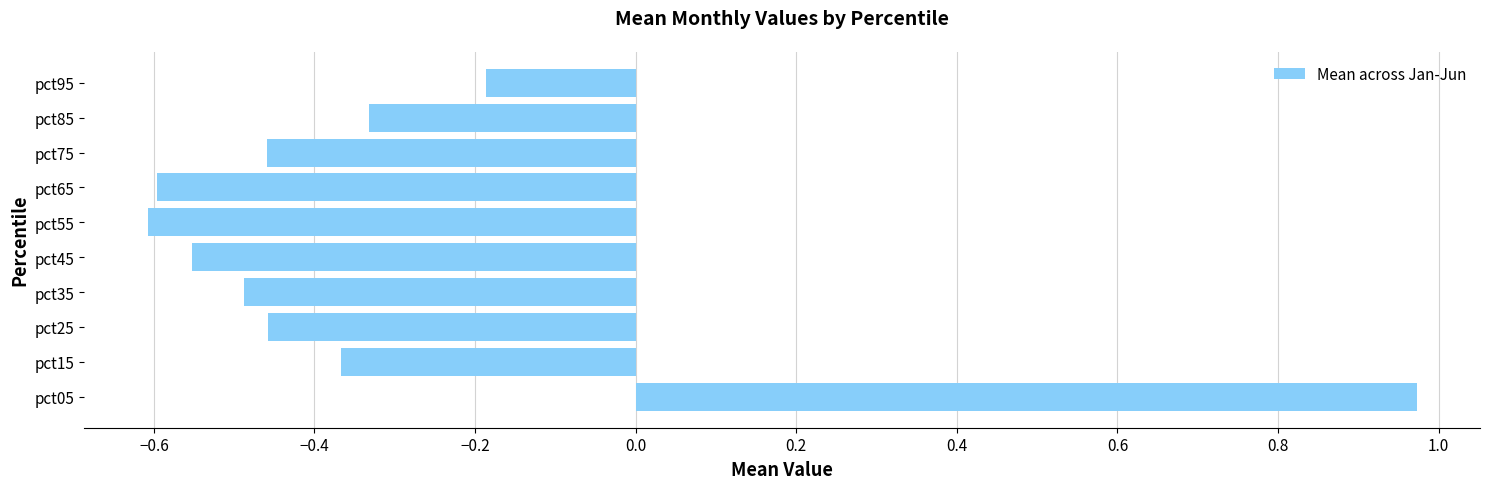

Which label corresponds to the largest value in the chart?

pct05